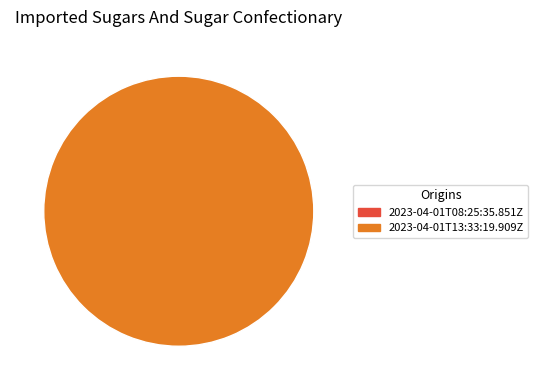

Rank the categories by value from lowest to highest.

2023-04-01T08:25:35.851Z, 2023-04-01T13:33:19.909Z